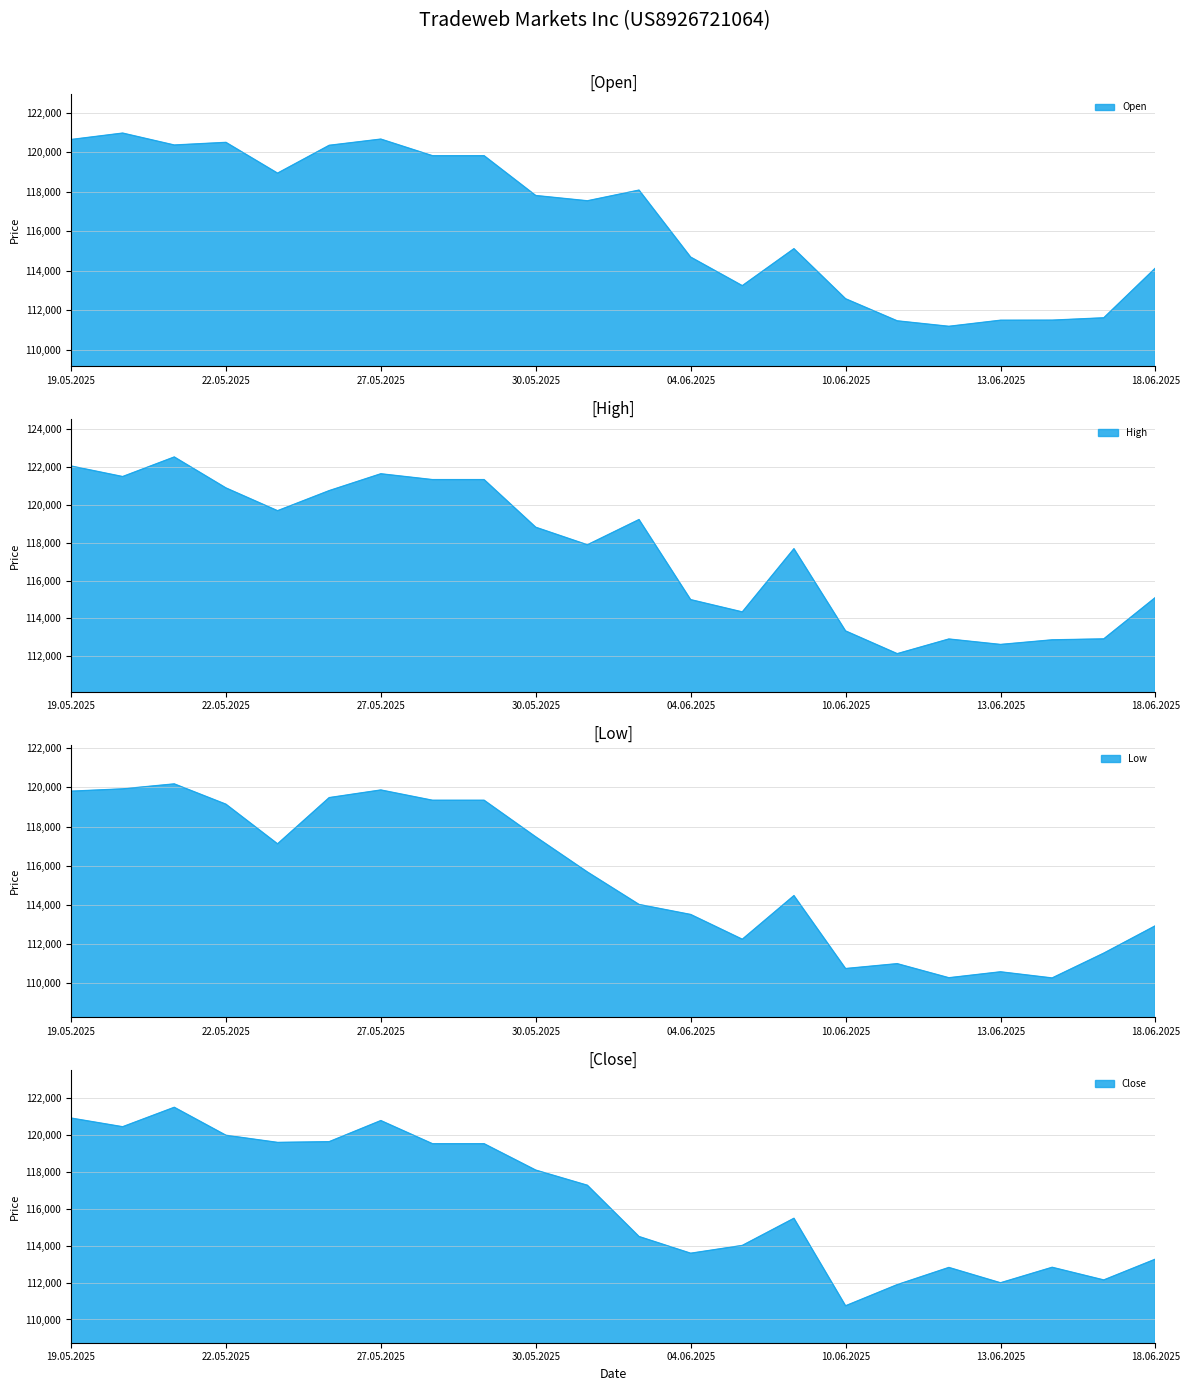

Where does the Close series first go above 117270?

19.05.2025